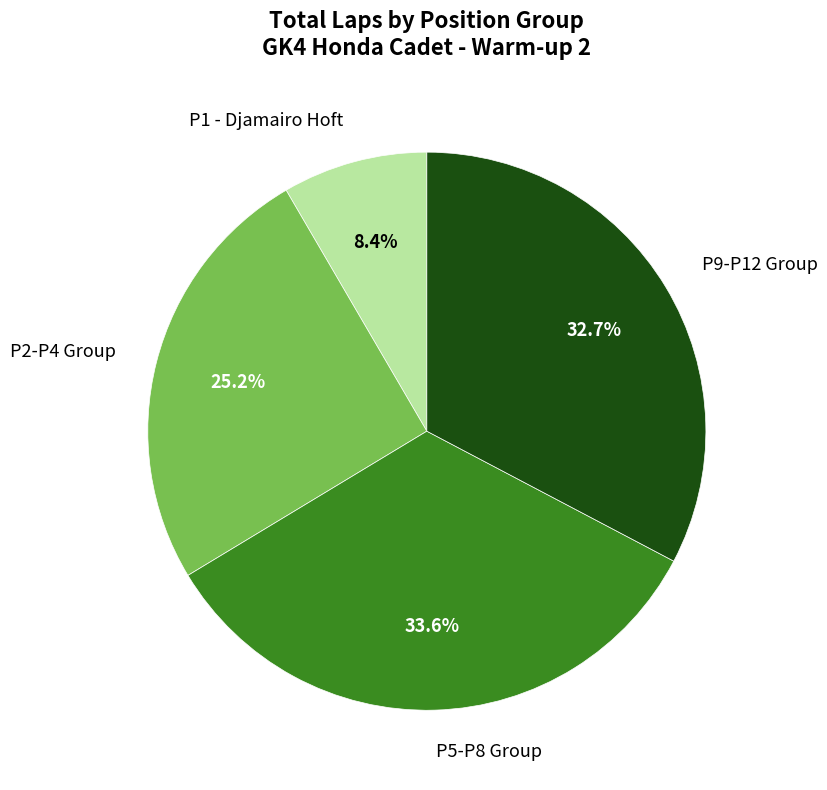

What is the largest slice in the pie chart?

P5-P8 Group